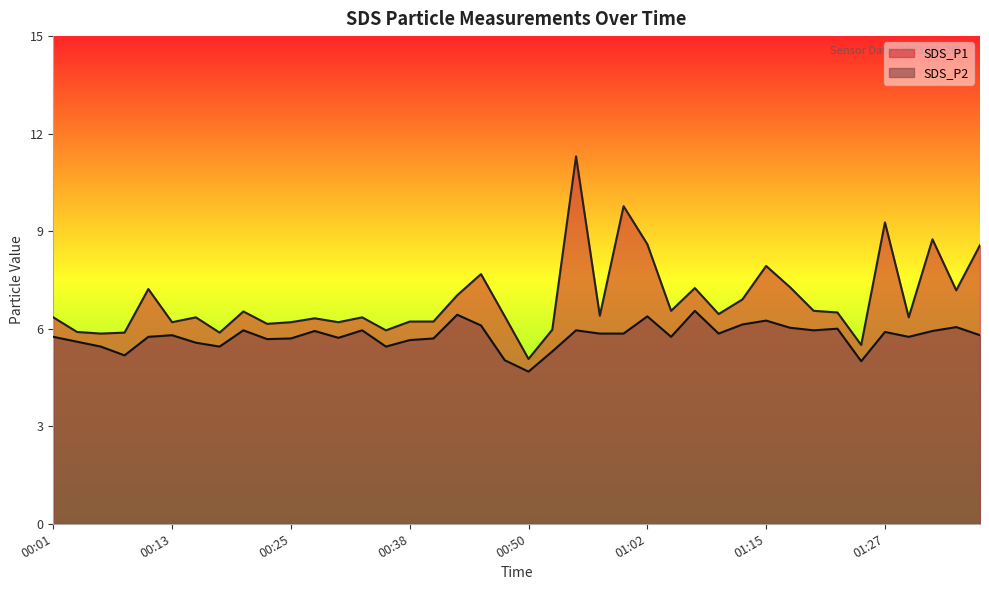

What are all the series names shown in the legend?

SDS_P1, SDS_P2